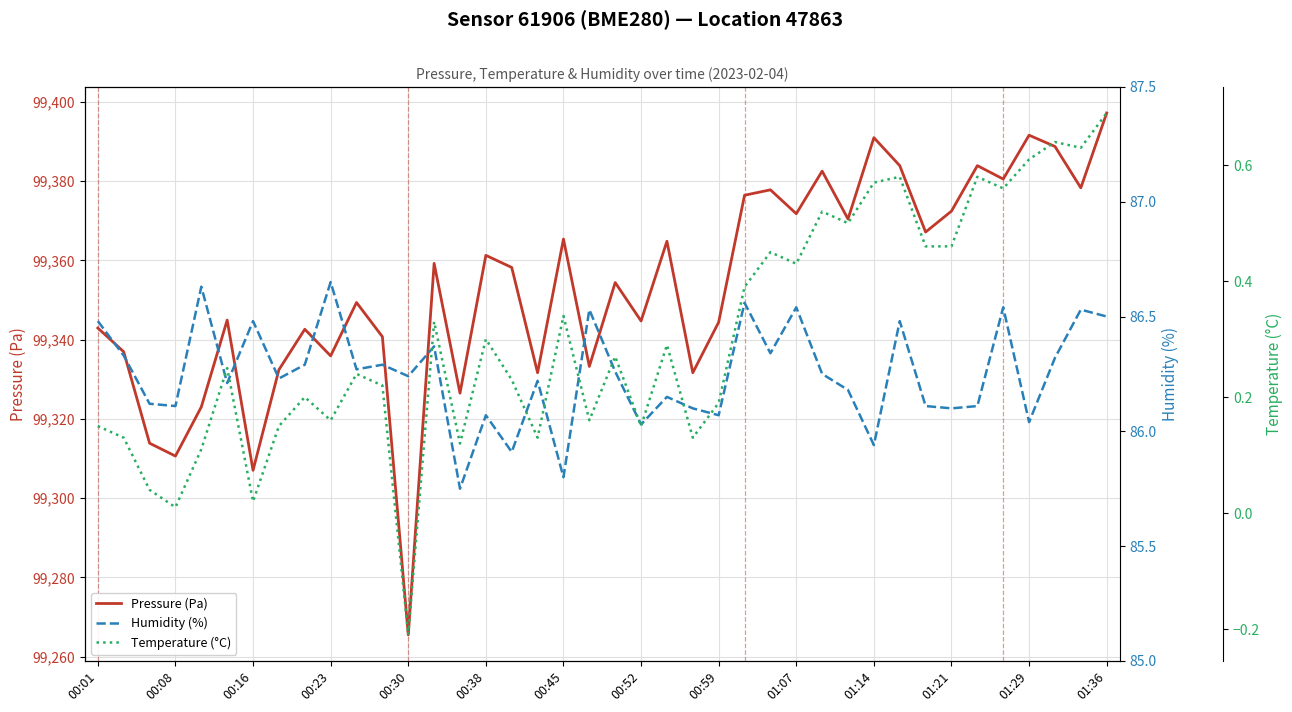

What is the value of the Humidity (%) point at the 21st from the left?

86.3